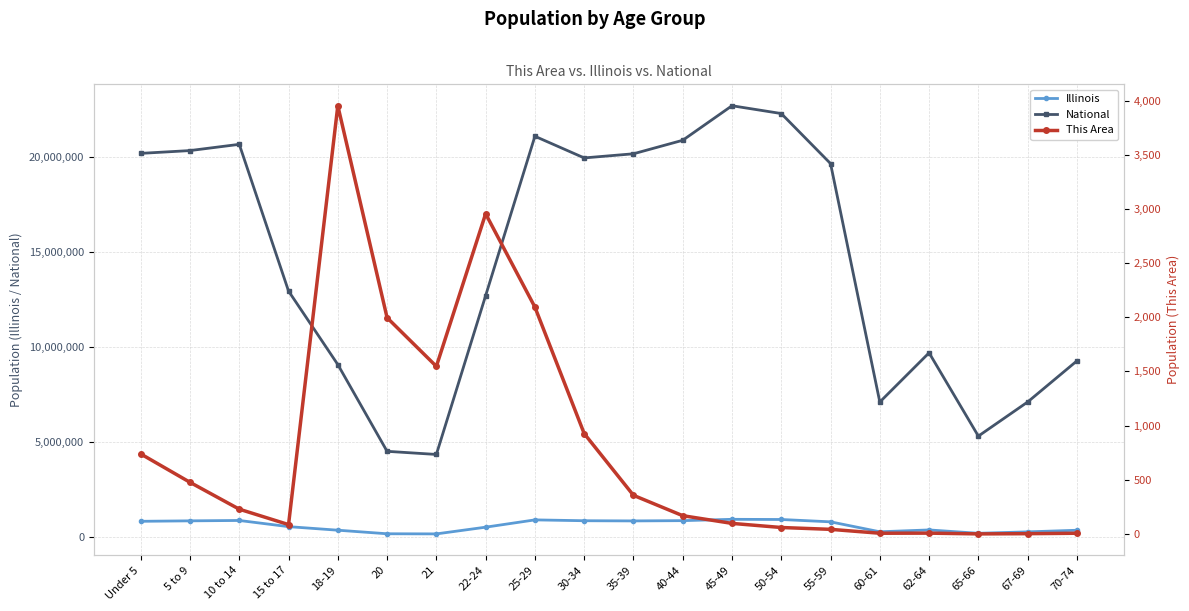

List the labels in order of National value, largest first.

45-49, 50-54, 25-29, 40-44, 10 to 14, 5 to 9, Under 5, 35-39, 30-34, 55-59, 15 to 17, 22-24, 62-64, 70-74, 18-19, 67-69, 60-61, 65-66, 20, 21